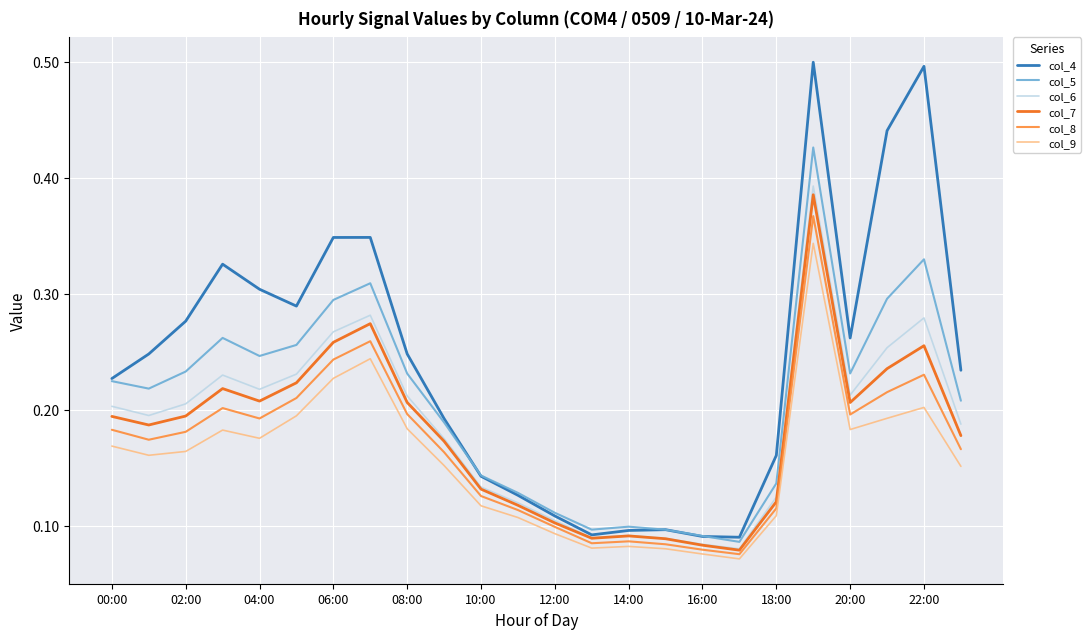

What is the greatest value displayed?

0.5